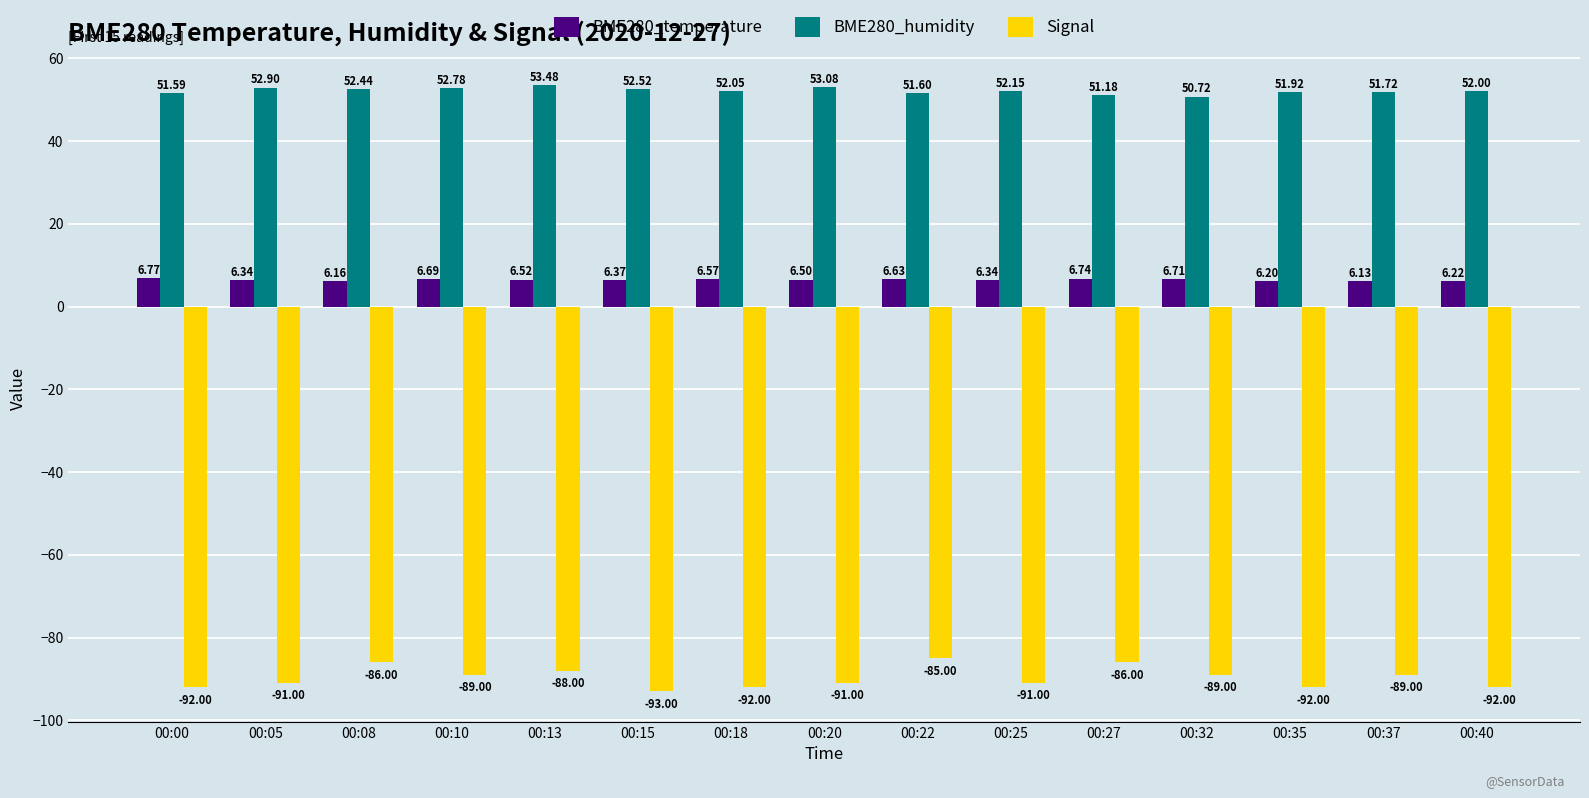

Which series has the largest range (max minus min)?

Signal